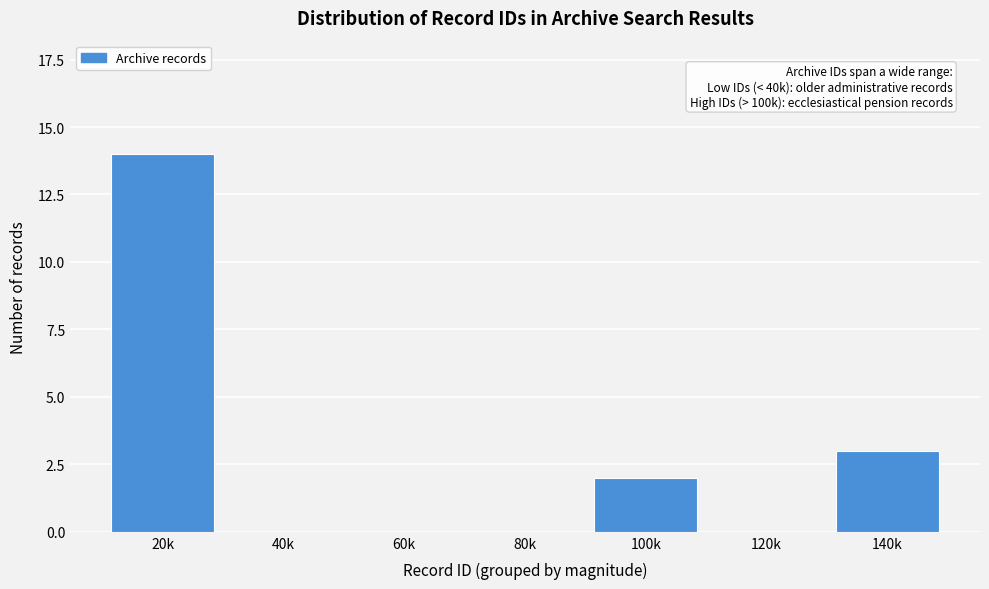

Reading left to right, transcribe all the data shown in this chart.

20k=14	40k=0	60k=0	80k=0	100k=2	120k=0	140k=3